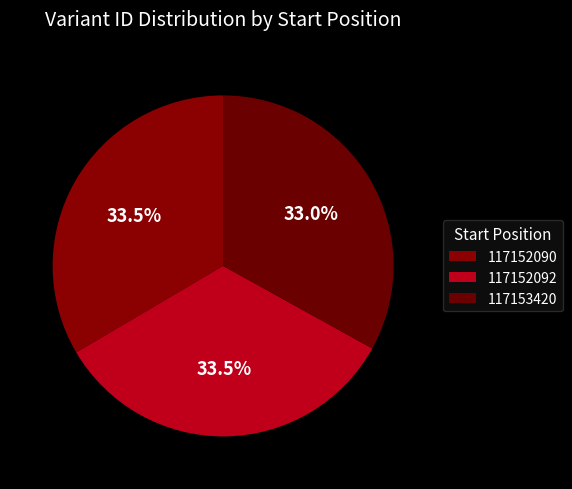

Is 117152090 the majority of the pie?

No